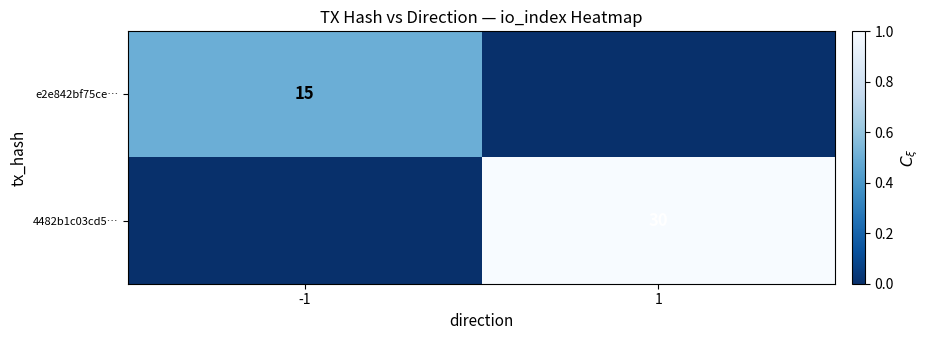

How many distinct data groups are displayed?

2